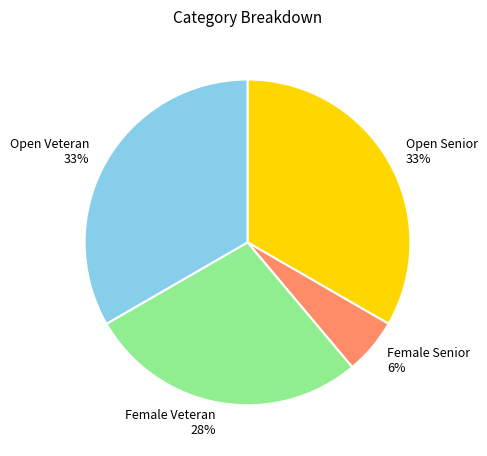

To the nearest percent, what is the average slice percentage?

25%